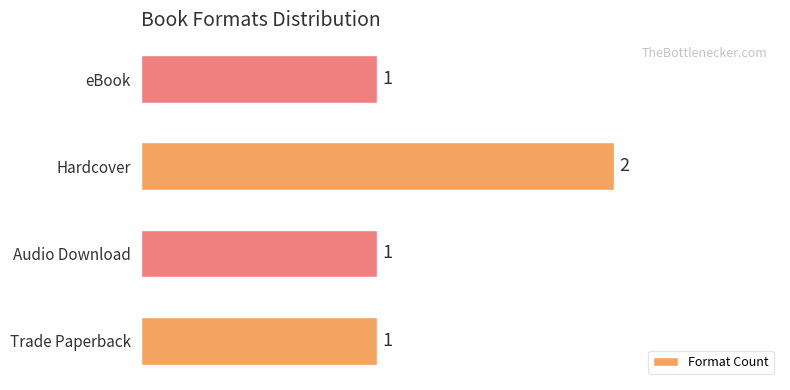

What is the ratio of the value at eBook to the value at Audio Download?

1.0